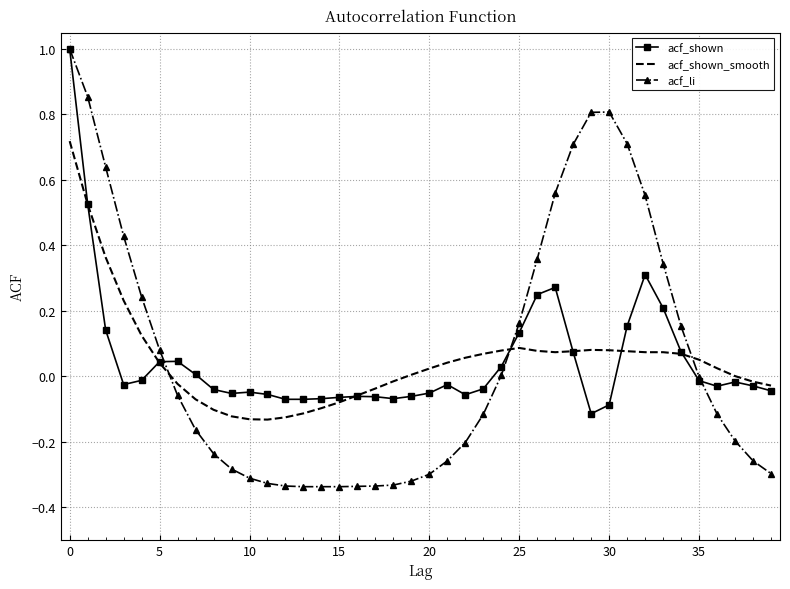

Which series ends up on top after the final intersection of acf_shown and acf_shown_smooth?

acf_shown_smooth